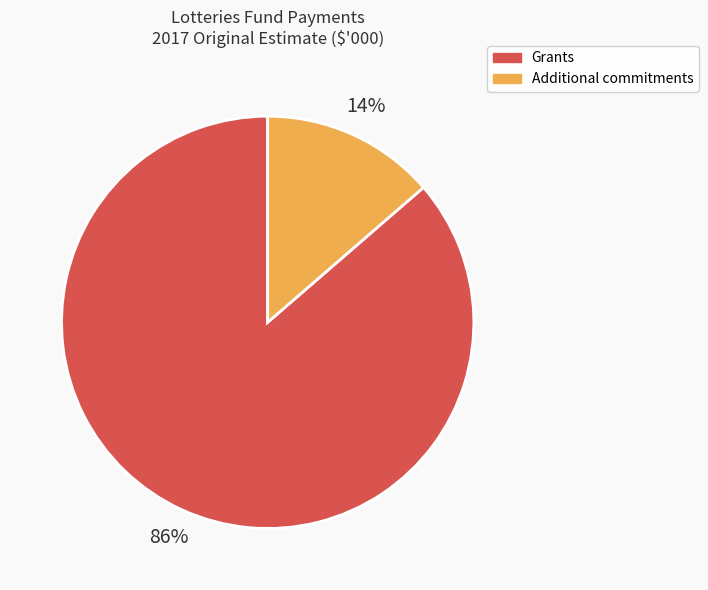

Rank the categories by value from highest to lowest.

Grants, Additional commitments